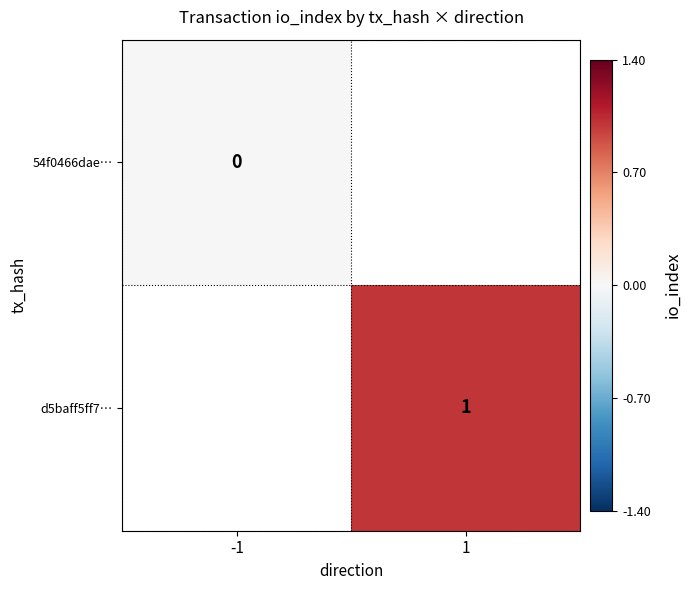

The value of d5baff5ff7… at 1 is 0. True or false?

False